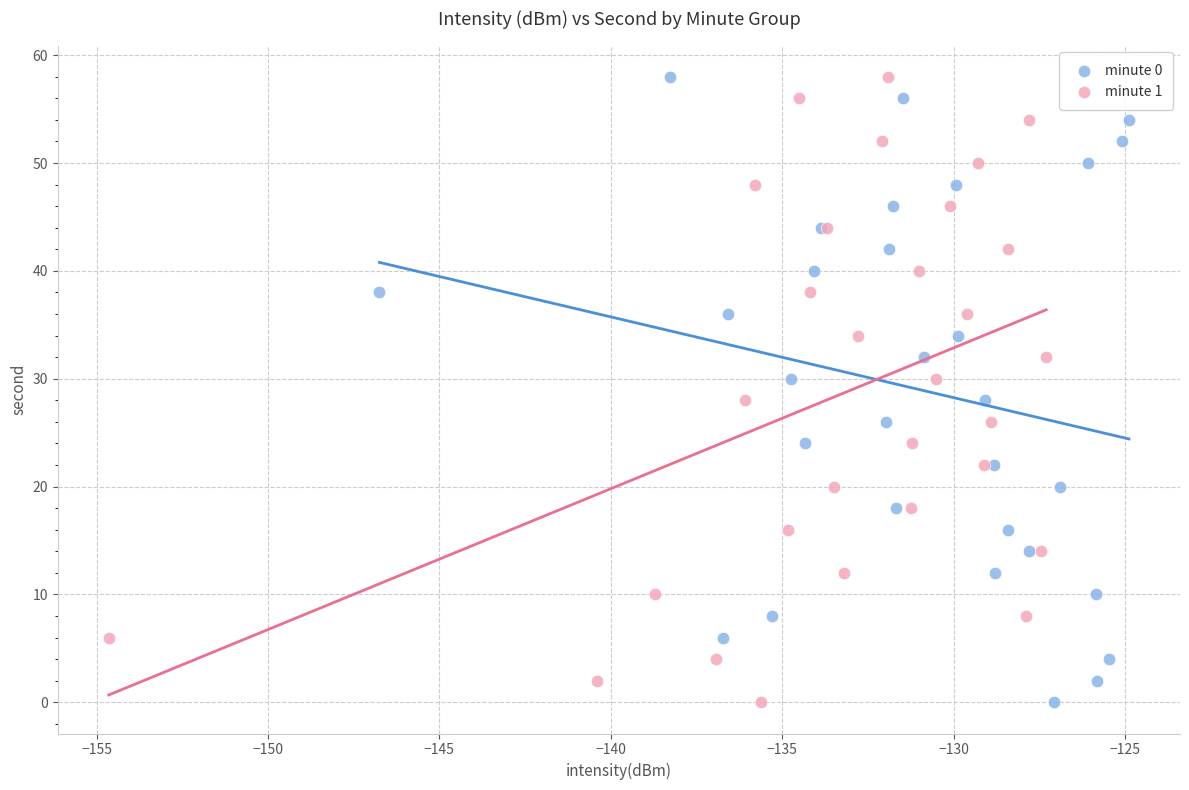

What are all the series names shown in the legend?

minute 0, minute 1